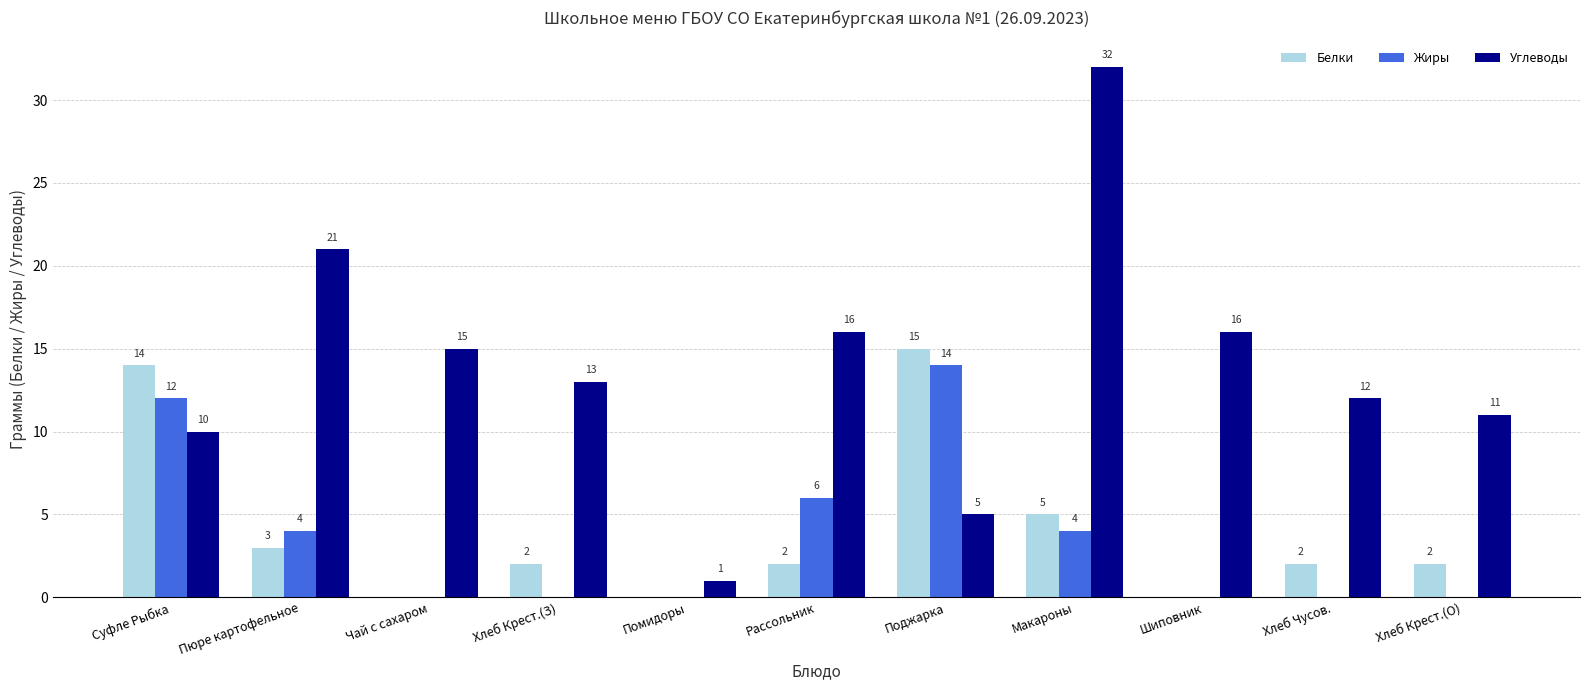

Are the bars horizontal?

No